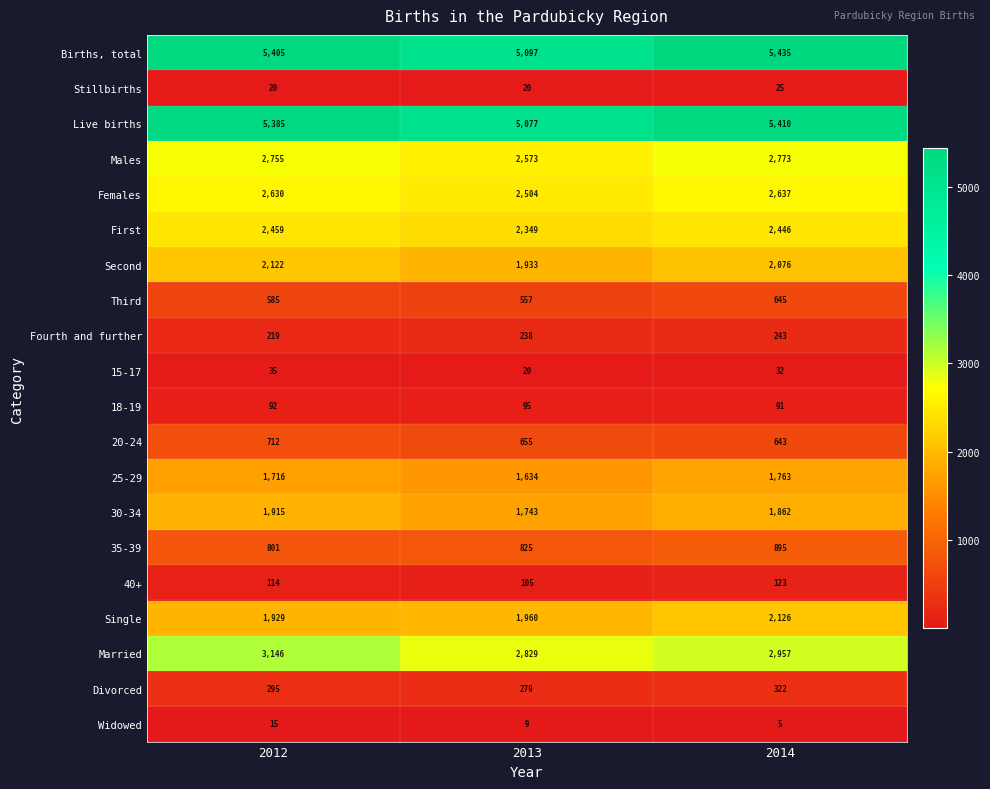

What is the spread (max minus min) of values at 2012?

5390